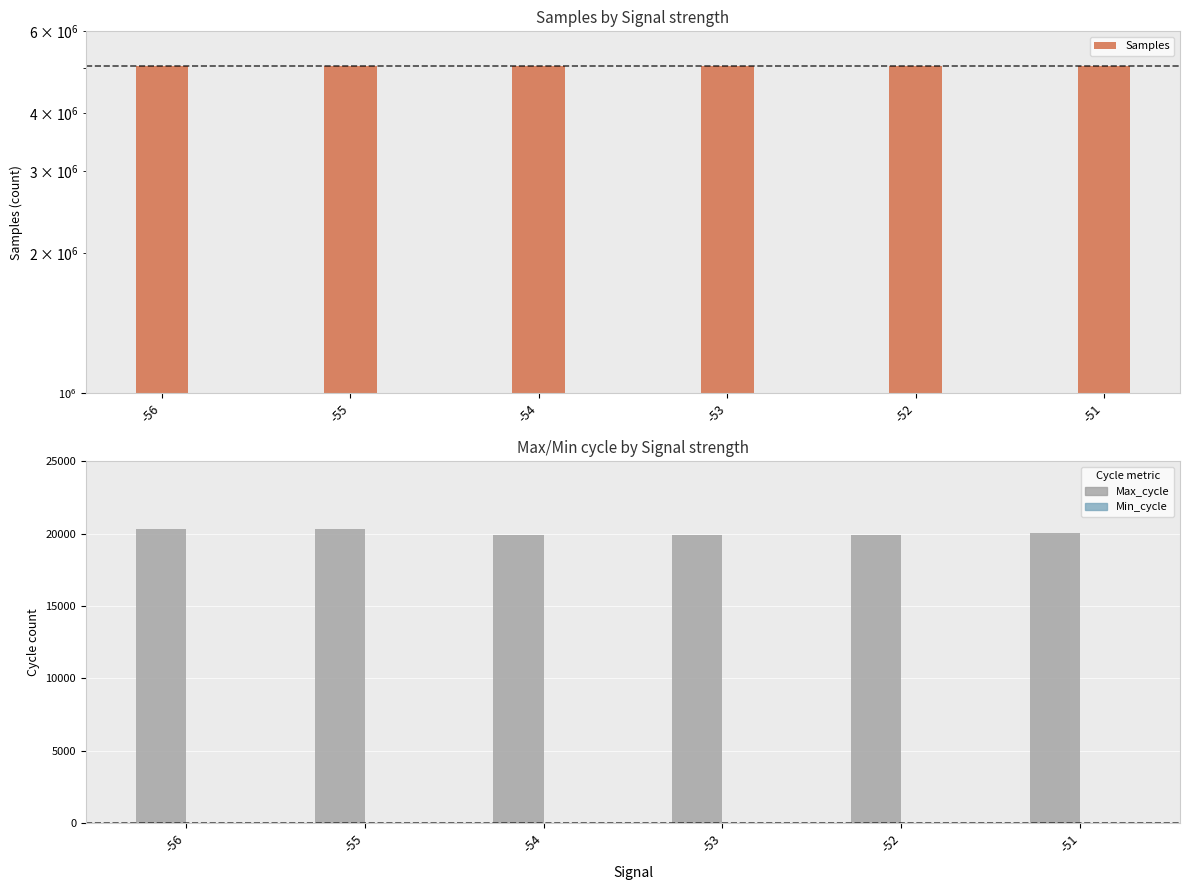

What is the difference between the maximum and minimum values in the Samples series?

4790